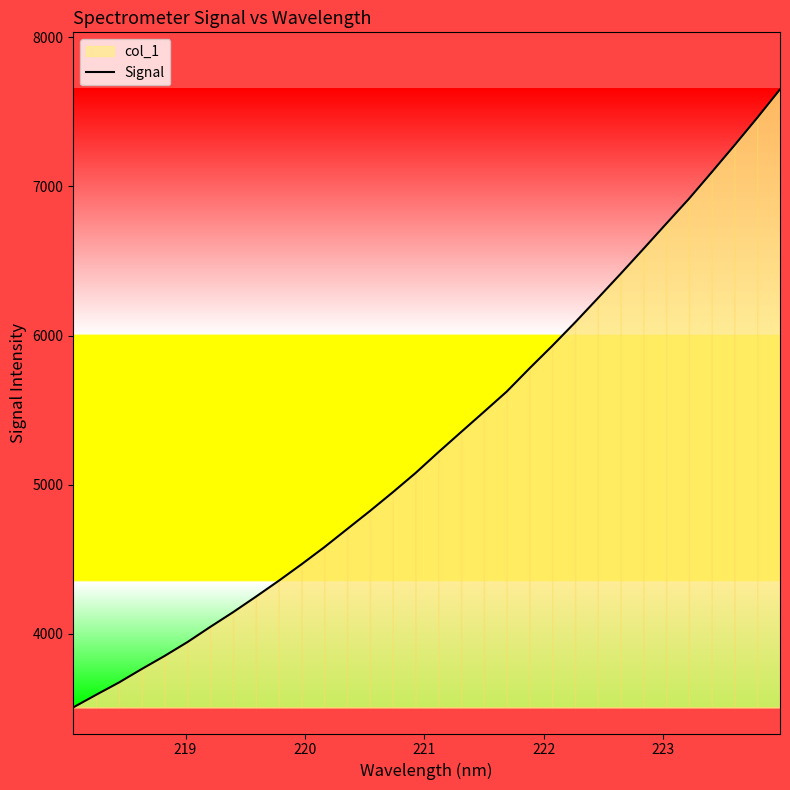

Does the chart have visible grid lines?

No